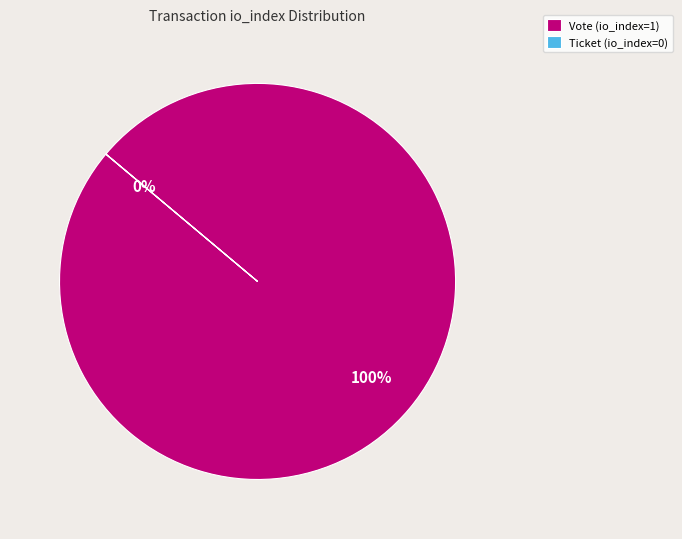

Do Vote (io_index=1) and Ticket (io_index=0) together represent more than half of the pie?

Yes